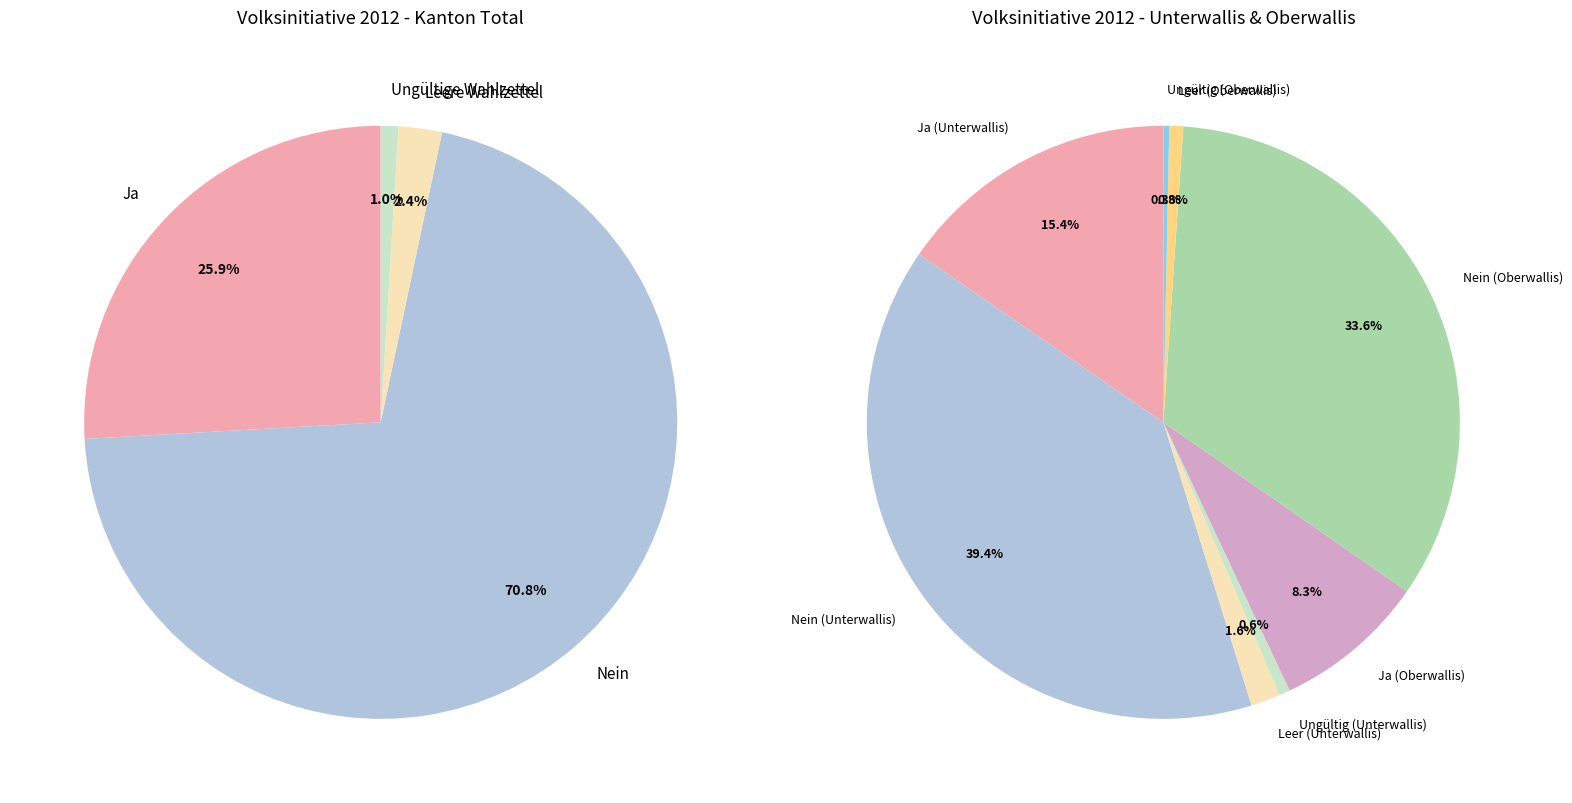

Rank the categories by value from lowest to highest.

Ungültige Wahlzettel, Leere Wahlzettel, Ja, Nein